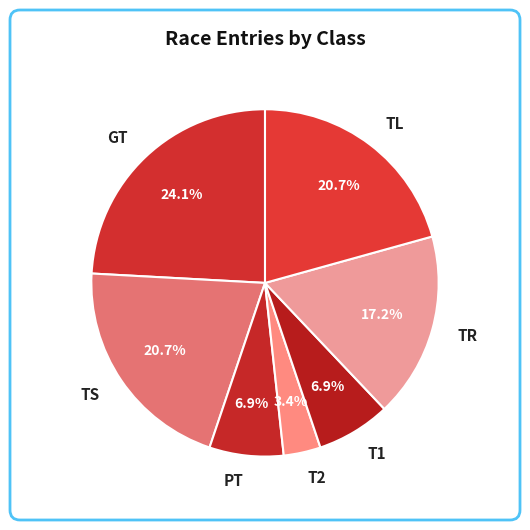

Between TL and PT, which is larger?

TL